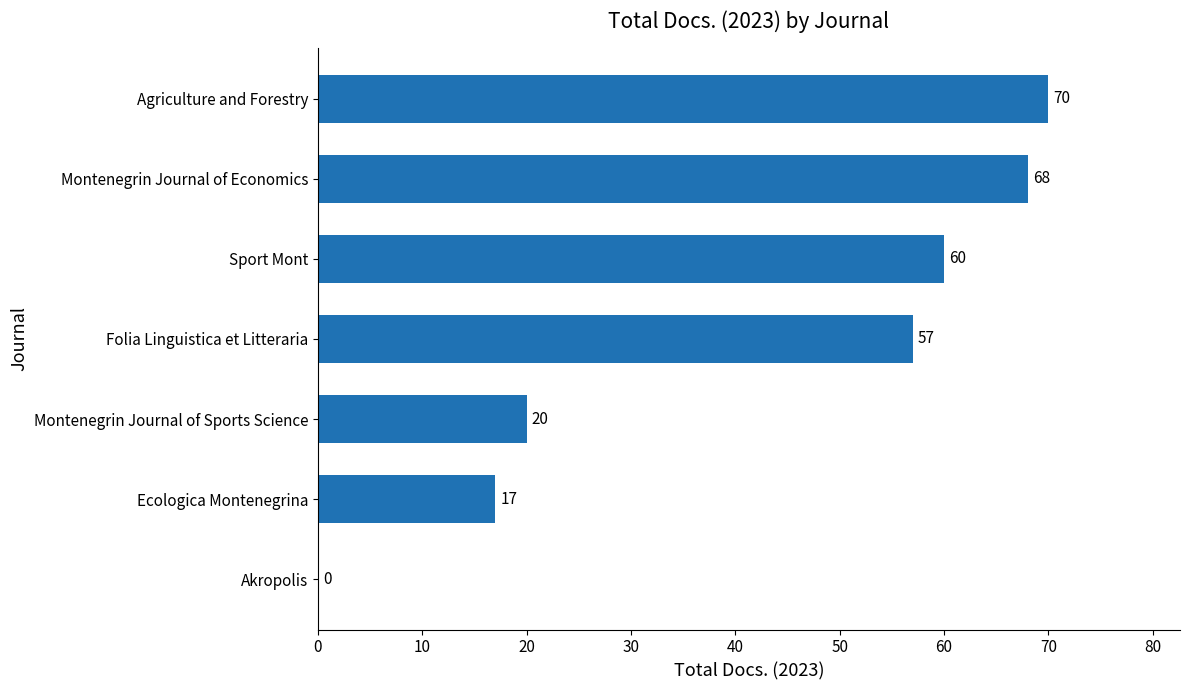

The value at Montenegrin Journal of Sports Science is 20. True or false?

True